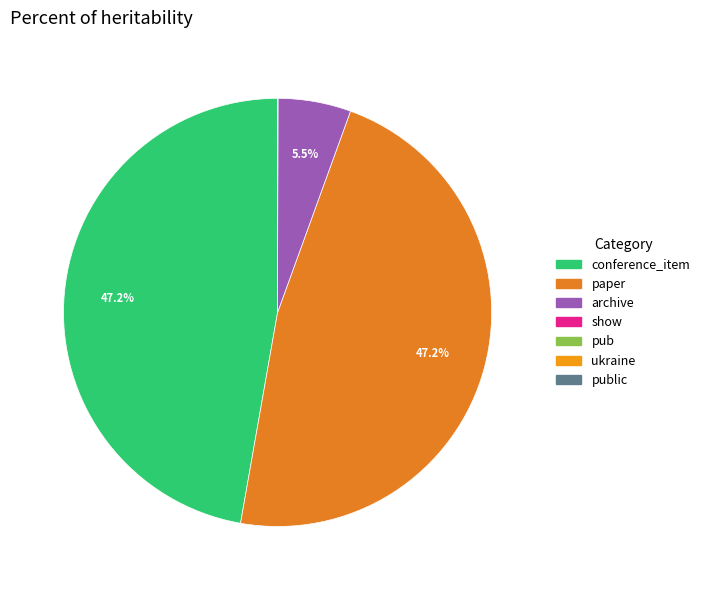

To the nearest percent, what is the average slice percentage?

14%